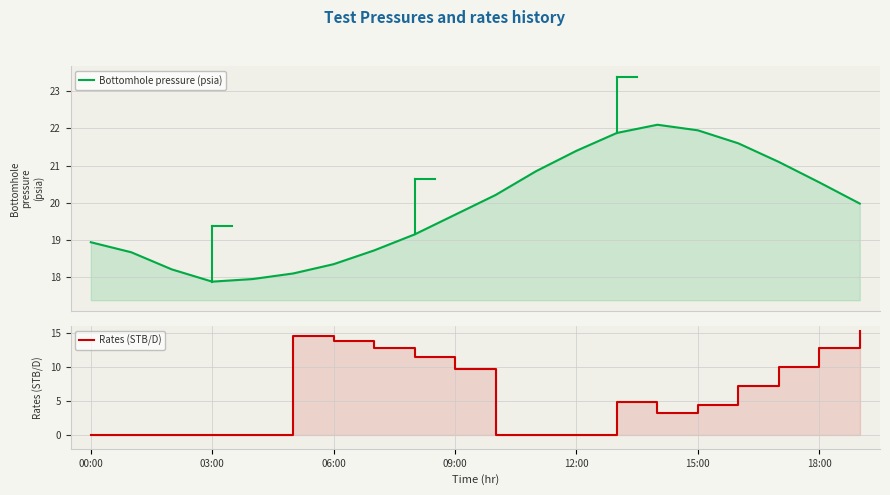

How many lines are shown in the chart?

2